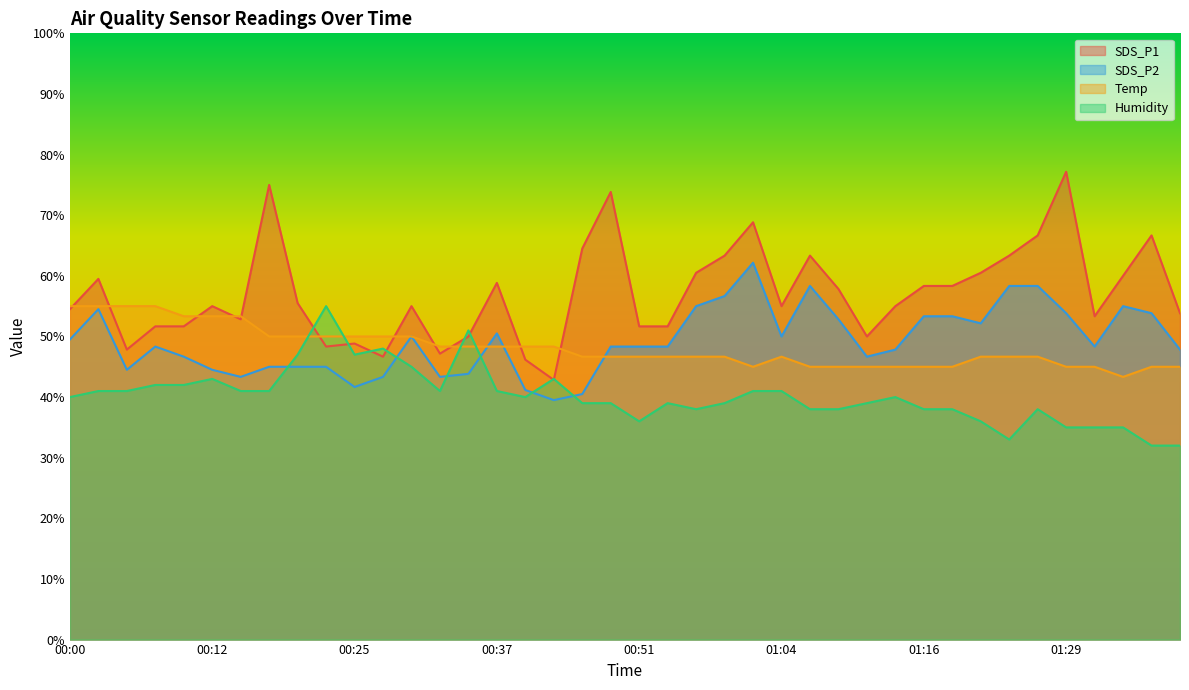

At how many categories does at least one series exceed 55?

23